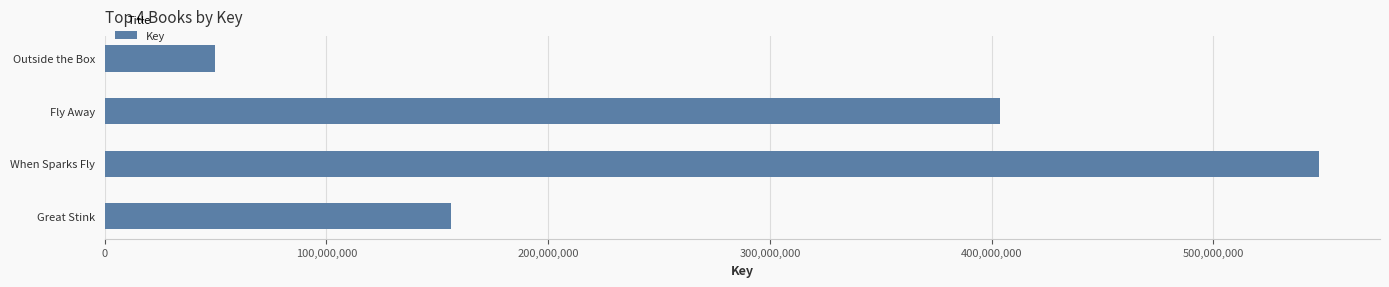

Reading top to bottom, list all the values displayed in this chart.

Outside the Box=49845837	Fly Away=403910348	When Sparks Fly=547719310	Great Stink=156227810